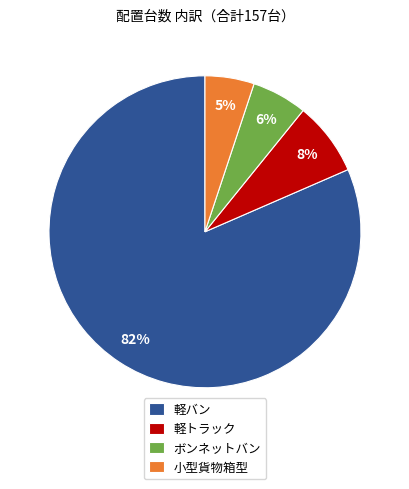

Is it true that 小型貨物箱型 is 5% of the pie?

True